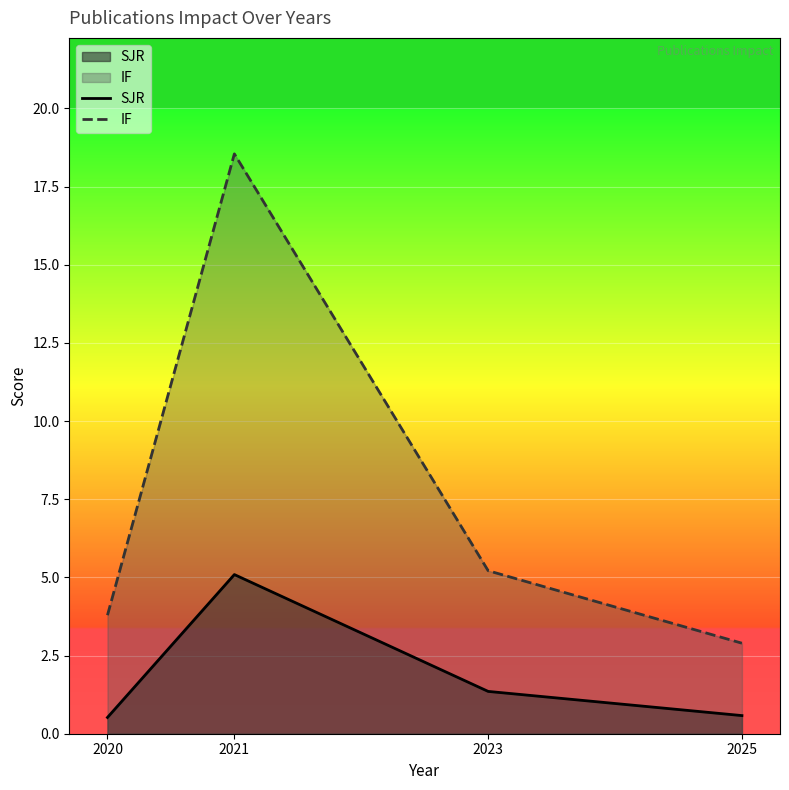

True or false: IF has more than 0 points higher than both neighbors.

True